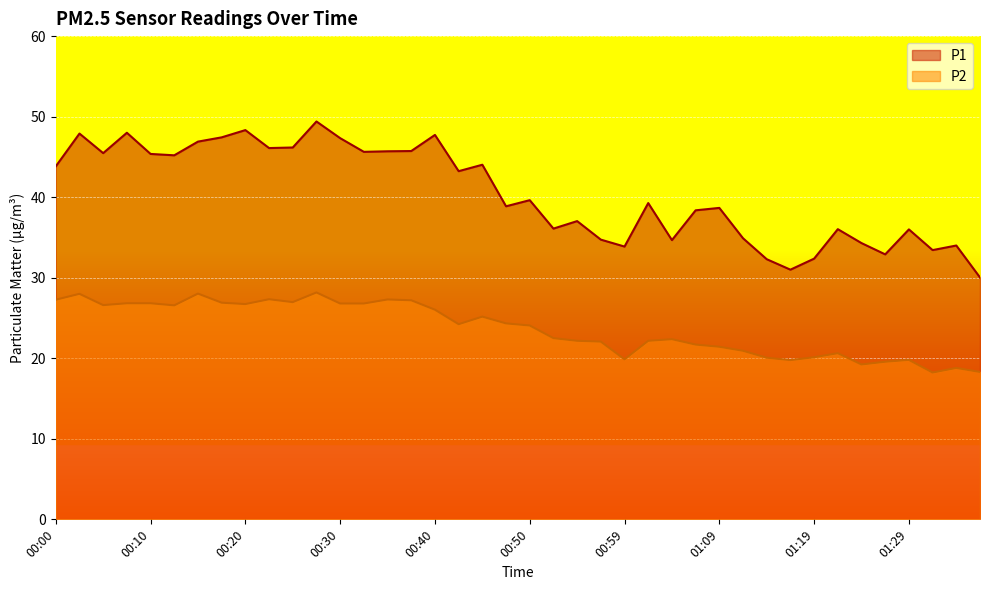

What is the approximate value of P2 at 00:54?

22.2